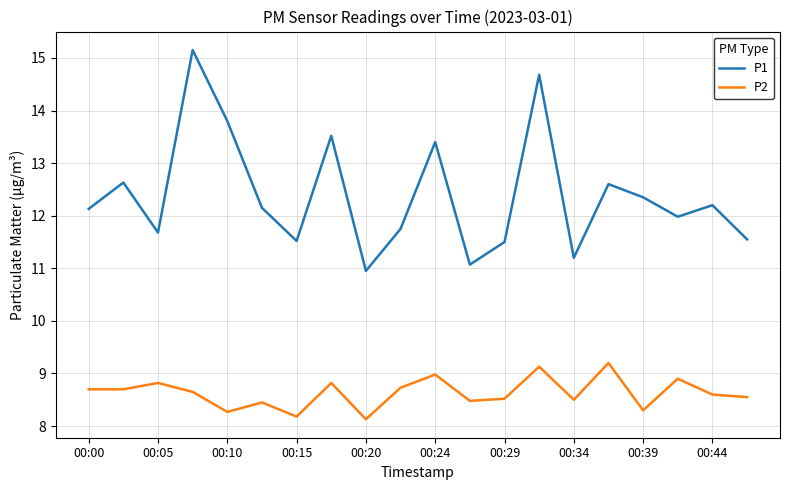

What is the smallest value displayed?

8.1